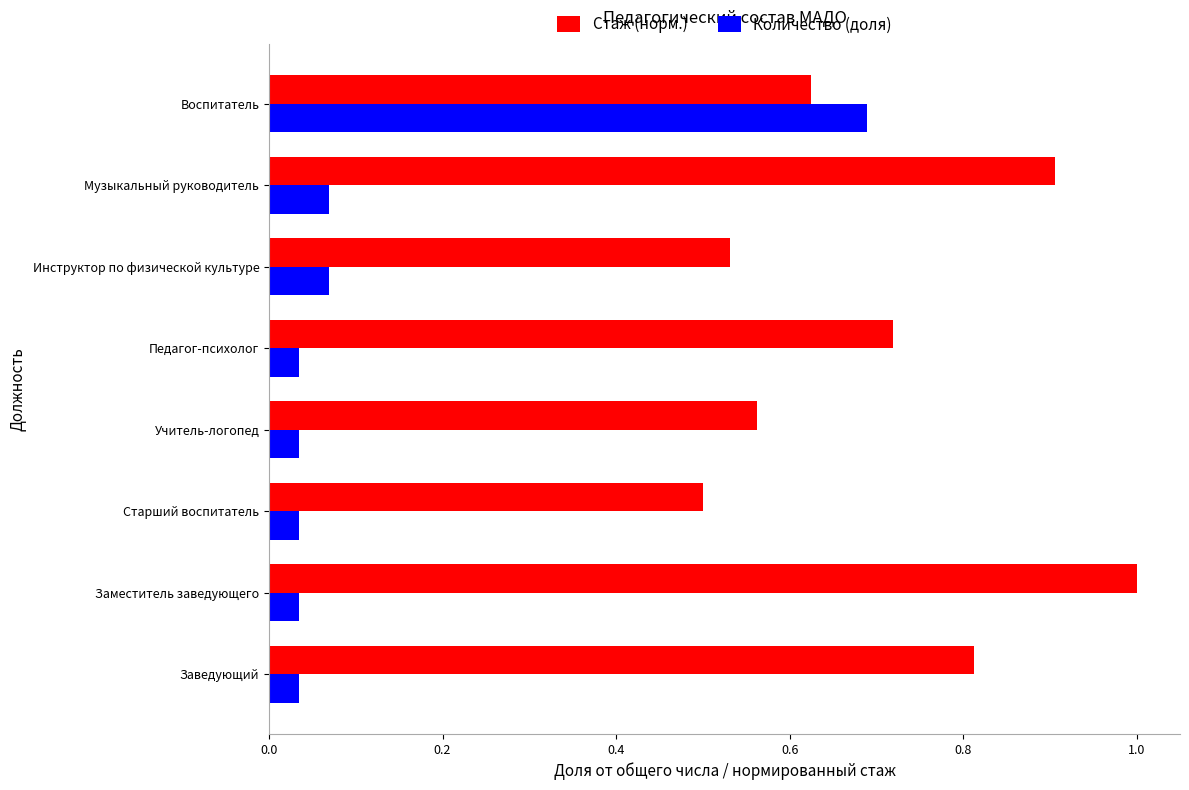

What is the greatest value displayed?

1.0